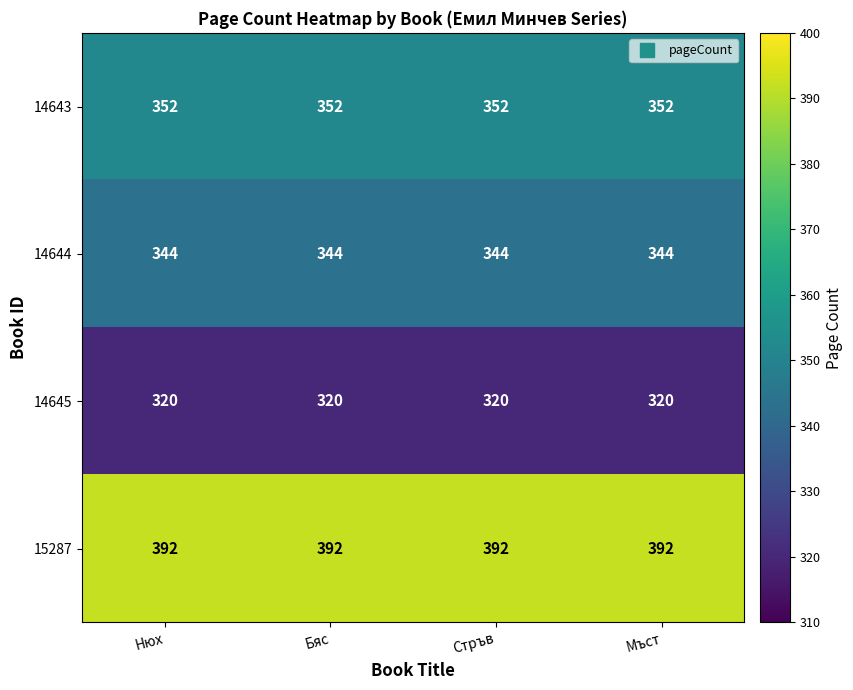

What is the spread (max minus min) of values at Нюх?

72